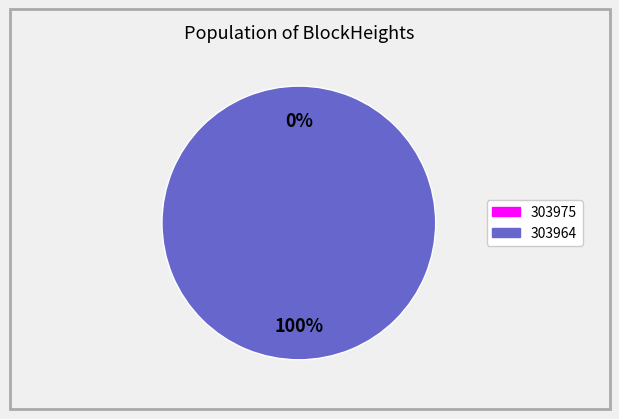

Which category has the smallest portion of the pie?

303975